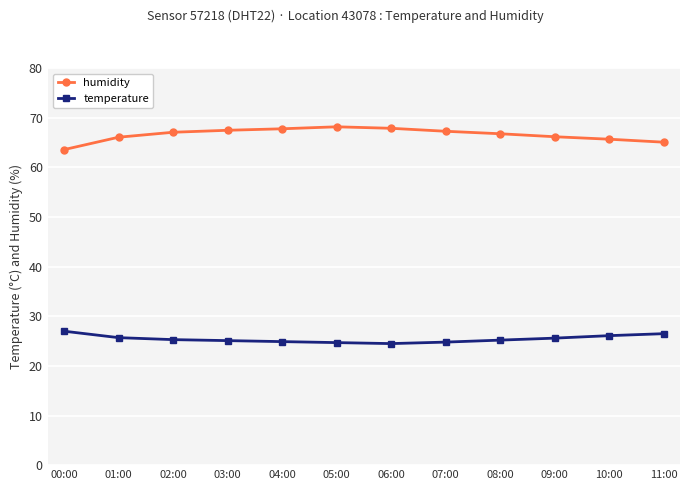

In temperature, how many points are lower than both neighbors (excluding endpoints)?

1